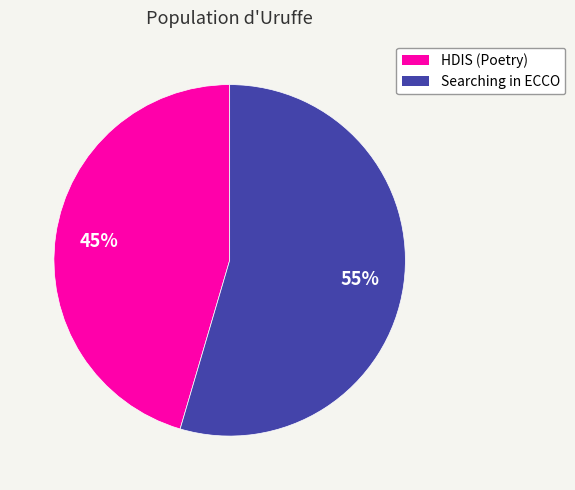

To the nearest percent, what percentage of the pie is Searching in ECCO?

55%